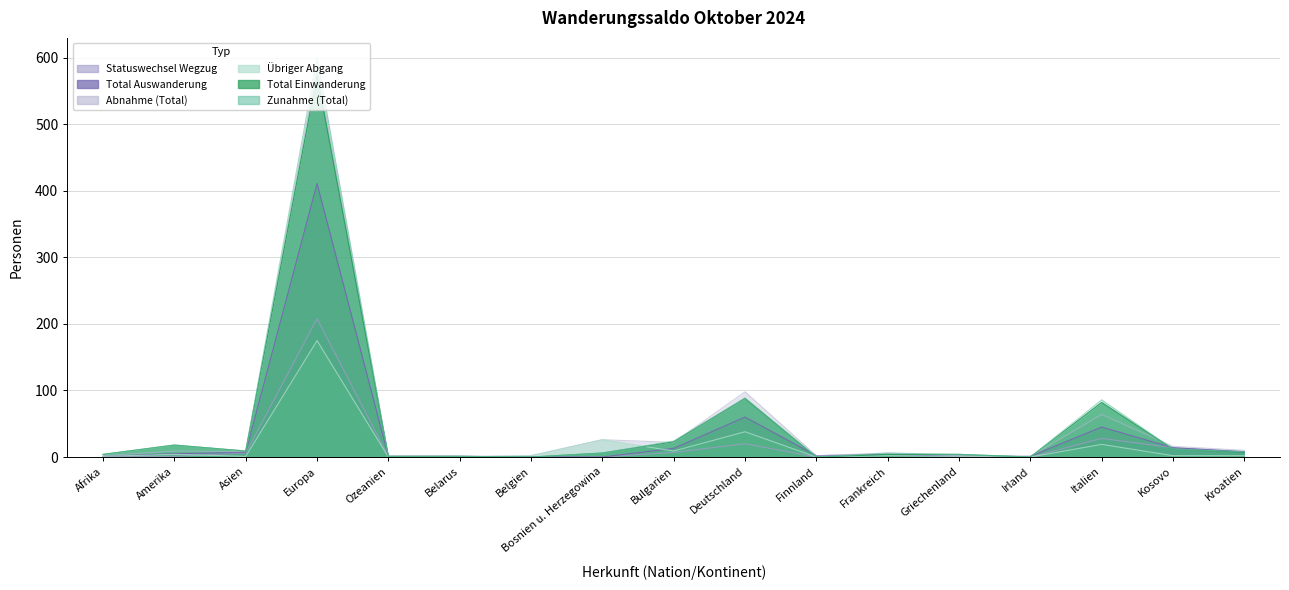

What are all the series names shown in the legend?

Zunahme (Total), Abnahme (Total), Übriger Abgang, Total Einwanderung, Total Auswanderung, Statuswechsel Wegzug